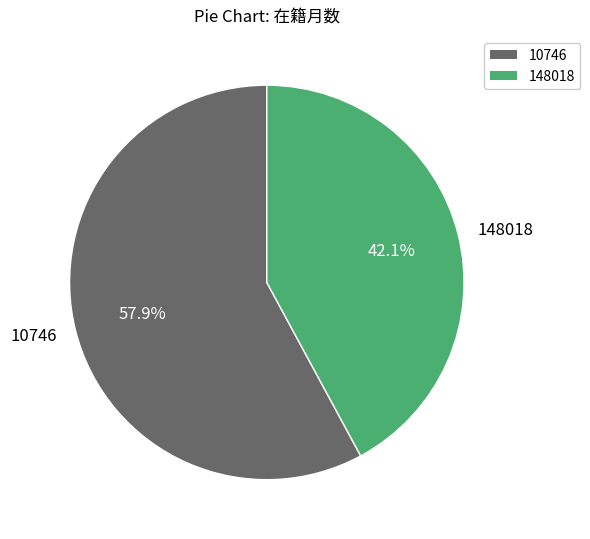

To the nearest percent, what percentage of the pie is 148018?

42%